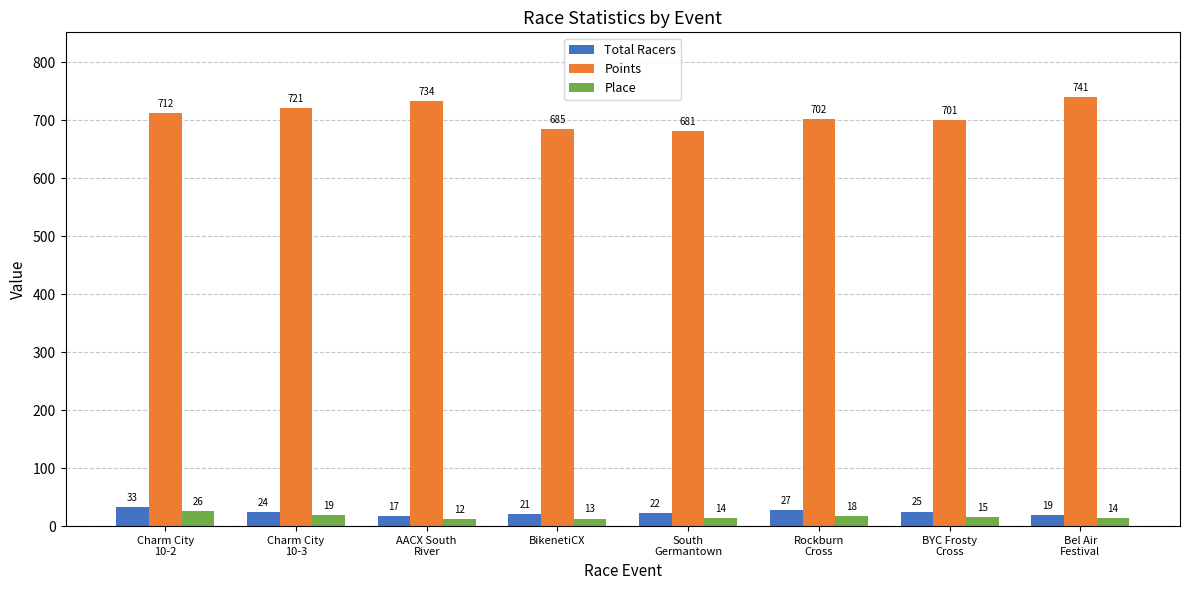

Count the number of data series in this chart.

3